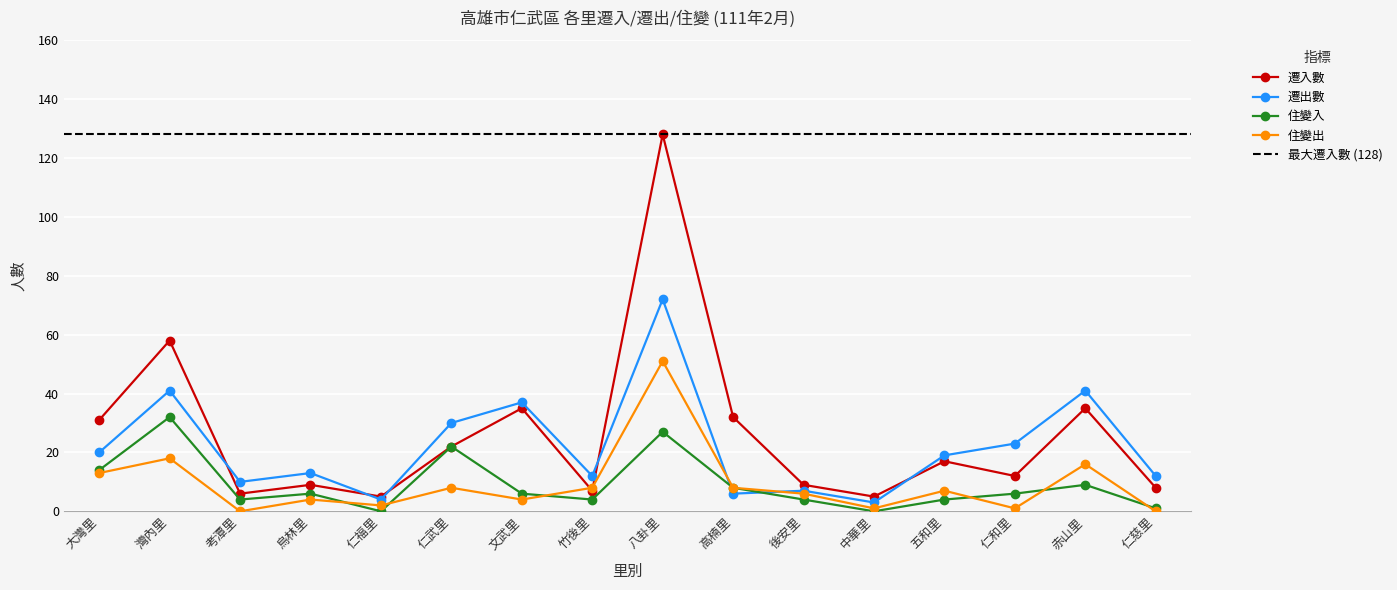

What are all the series names shown in the legend?

遷入數, 遷出數, 住變入, 住變出